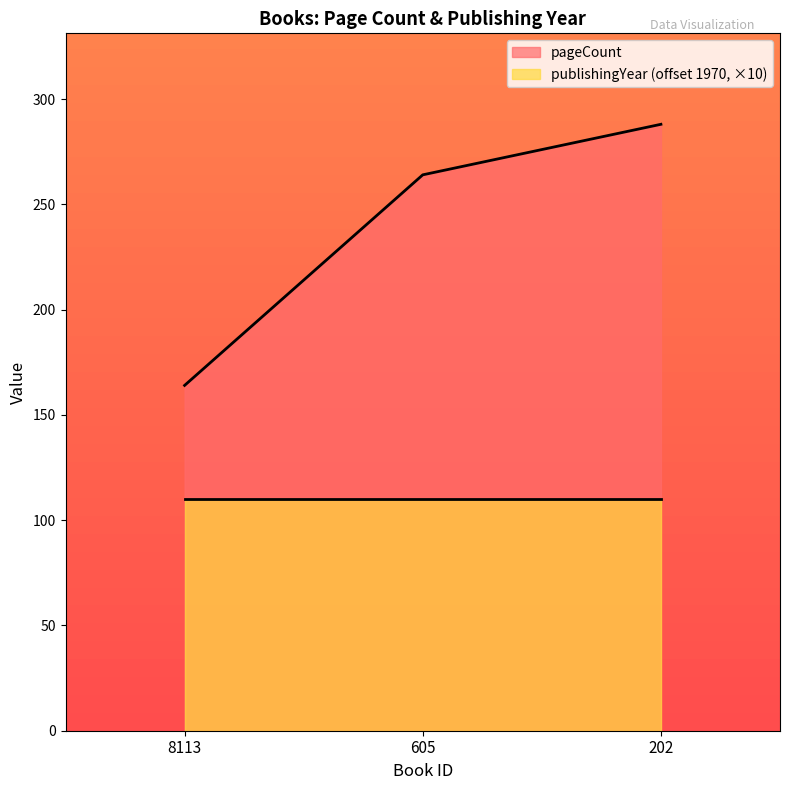

How many categories are shown in the chart?

3